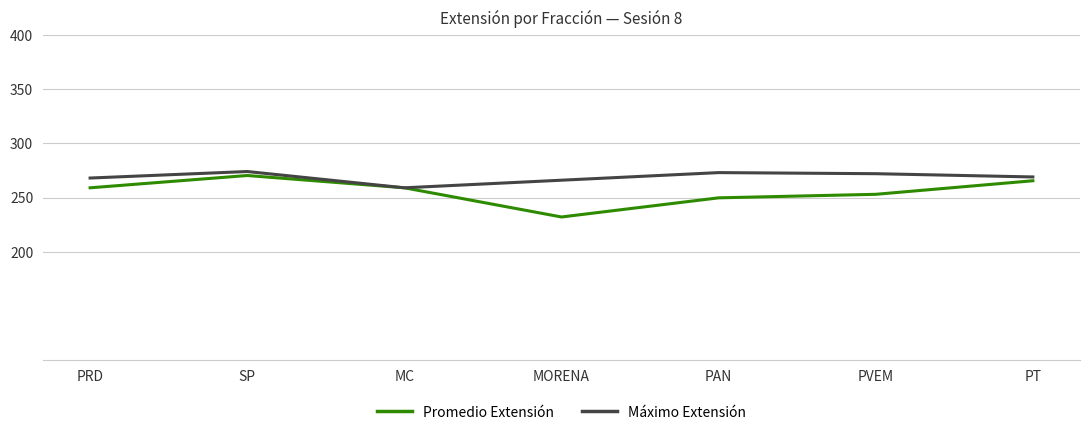

What value does the Promedio Extensión series have at PRD?

259.0